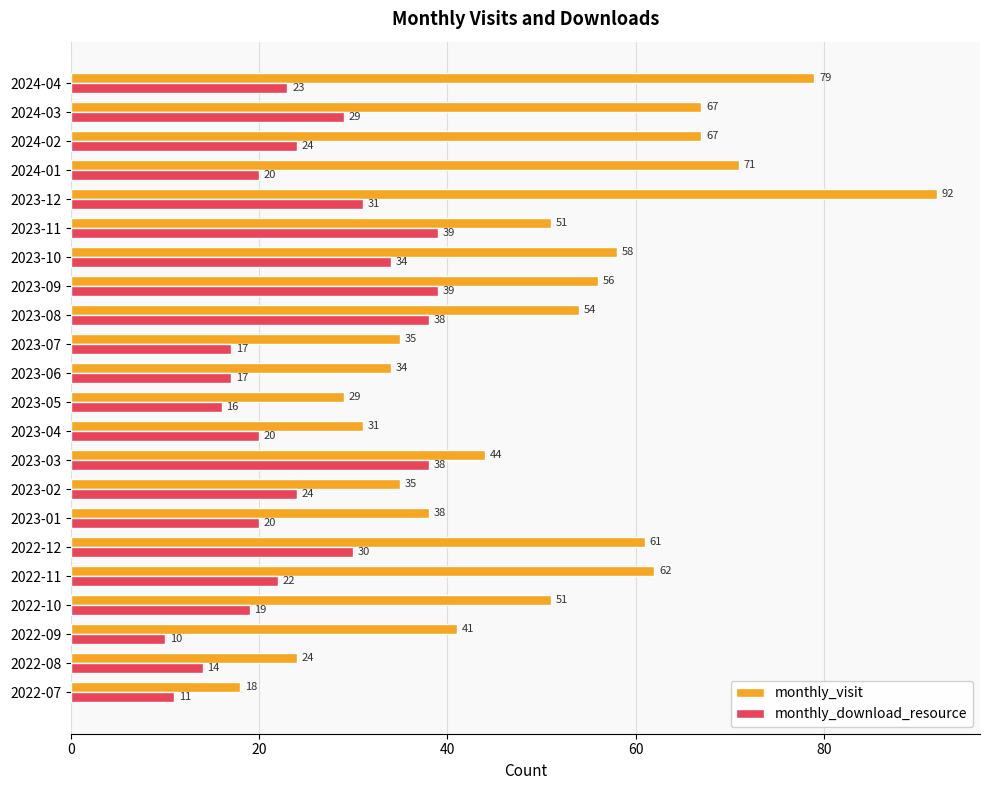

Which series has the largest total across all categories?

monthly_visit